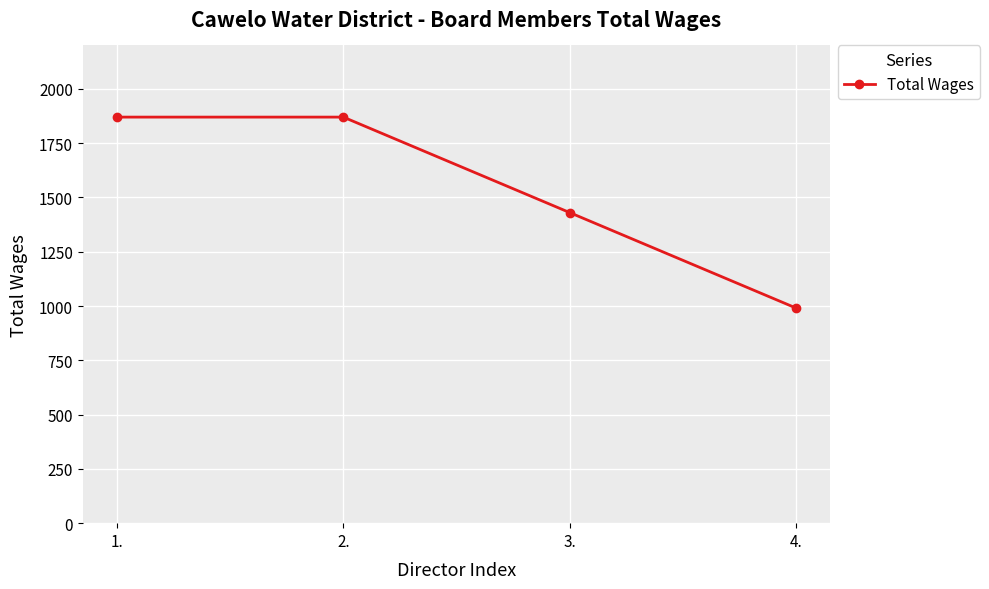

Reading right to left, transcribe all the data shown in this chart.

4.=990	3.=1430	2.=1870	1.=1870